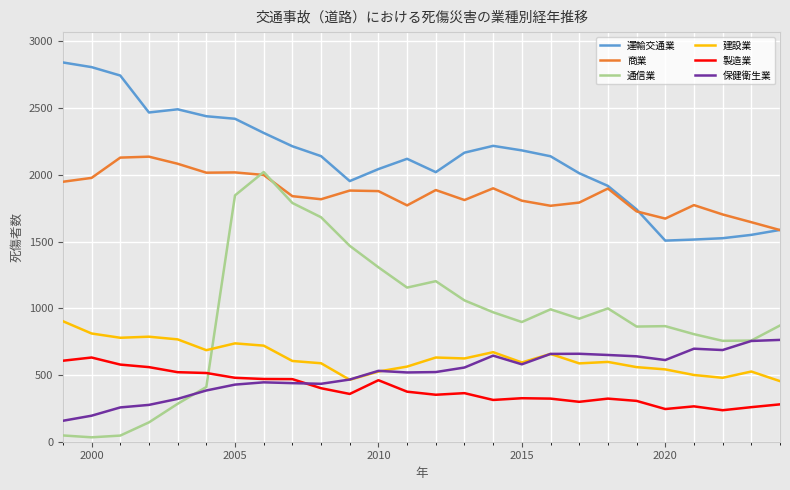

What is the maximum value shown in the chart?

2842